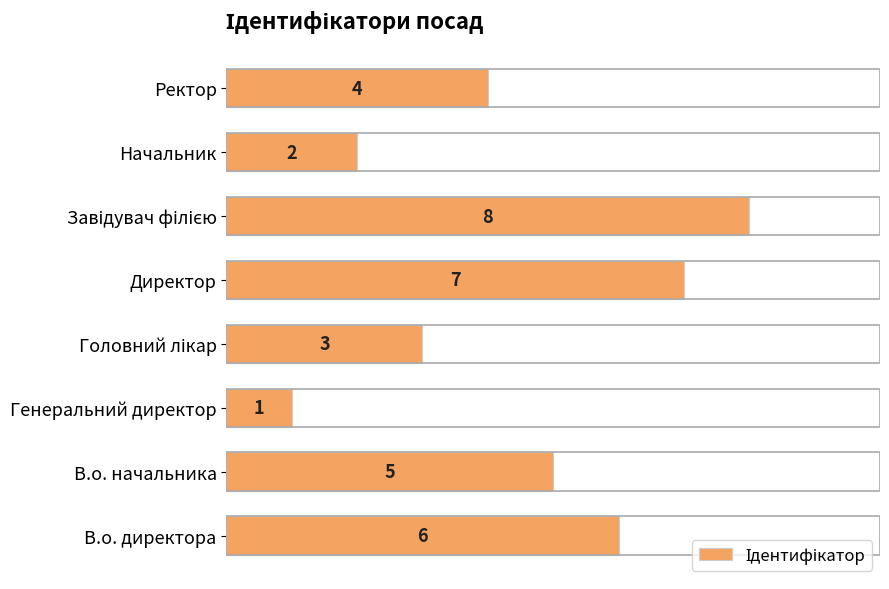

Is it true that the value at Директор is 7?

True